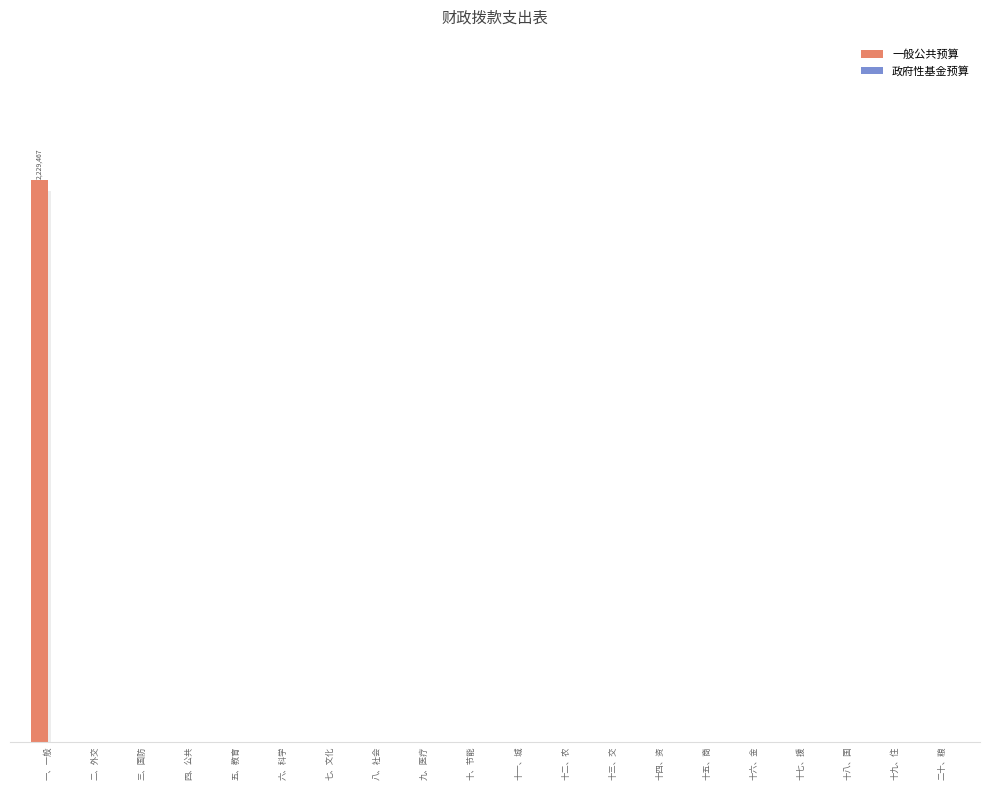

Which series has the widest spread of values?

一般公共预算